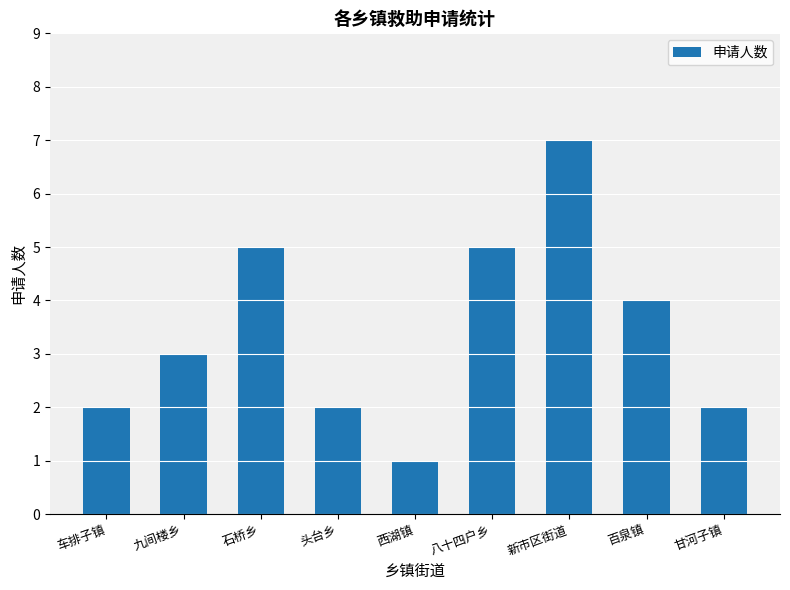

What is the difference between the maximum and minimum values?

6